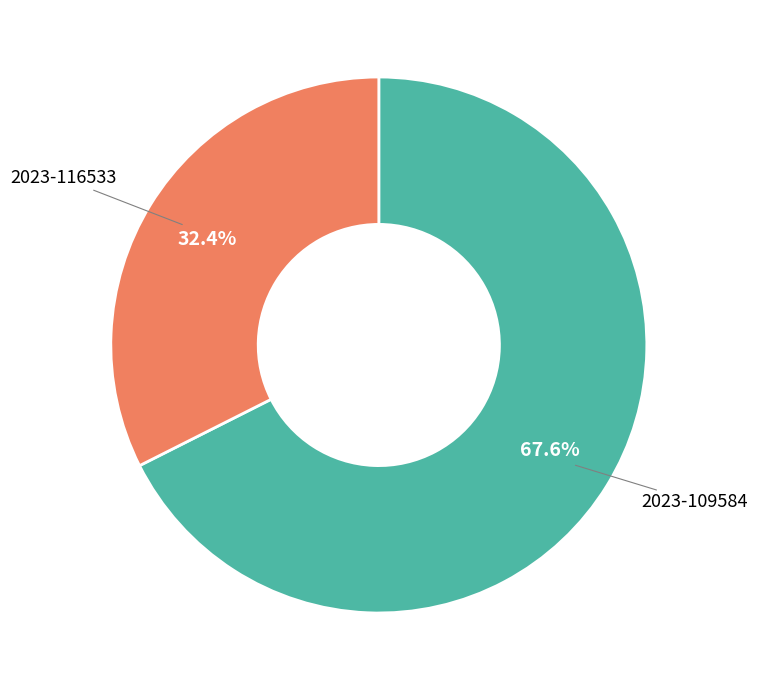

How many segments does this pie chart have?

2